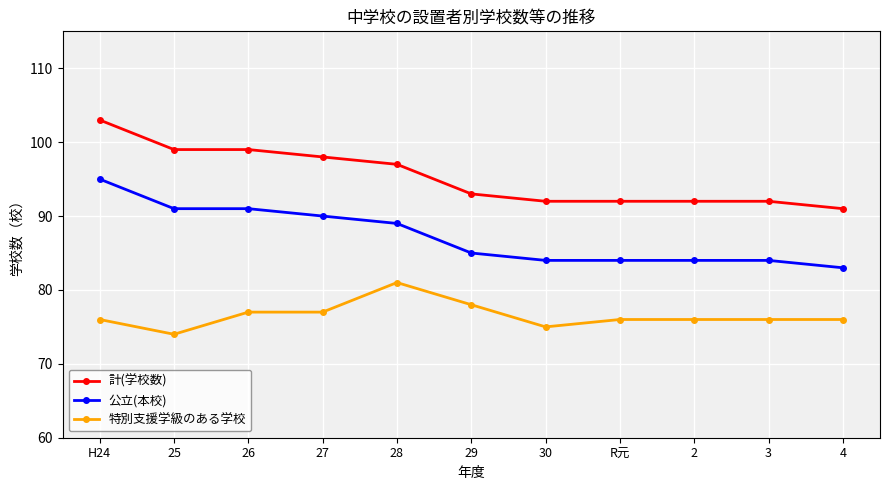

What is the difference between the highest and lowest values at 29?

15